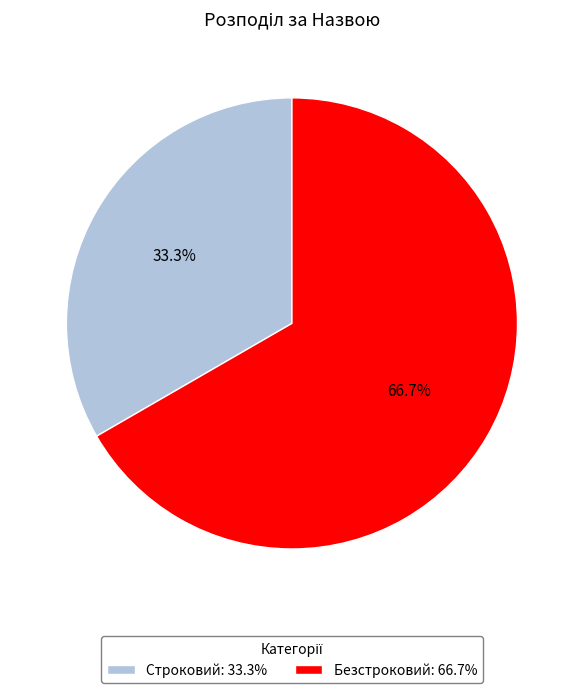

Approximately how many times larger is the value at Безстроковий compared to Строковий?

2.0